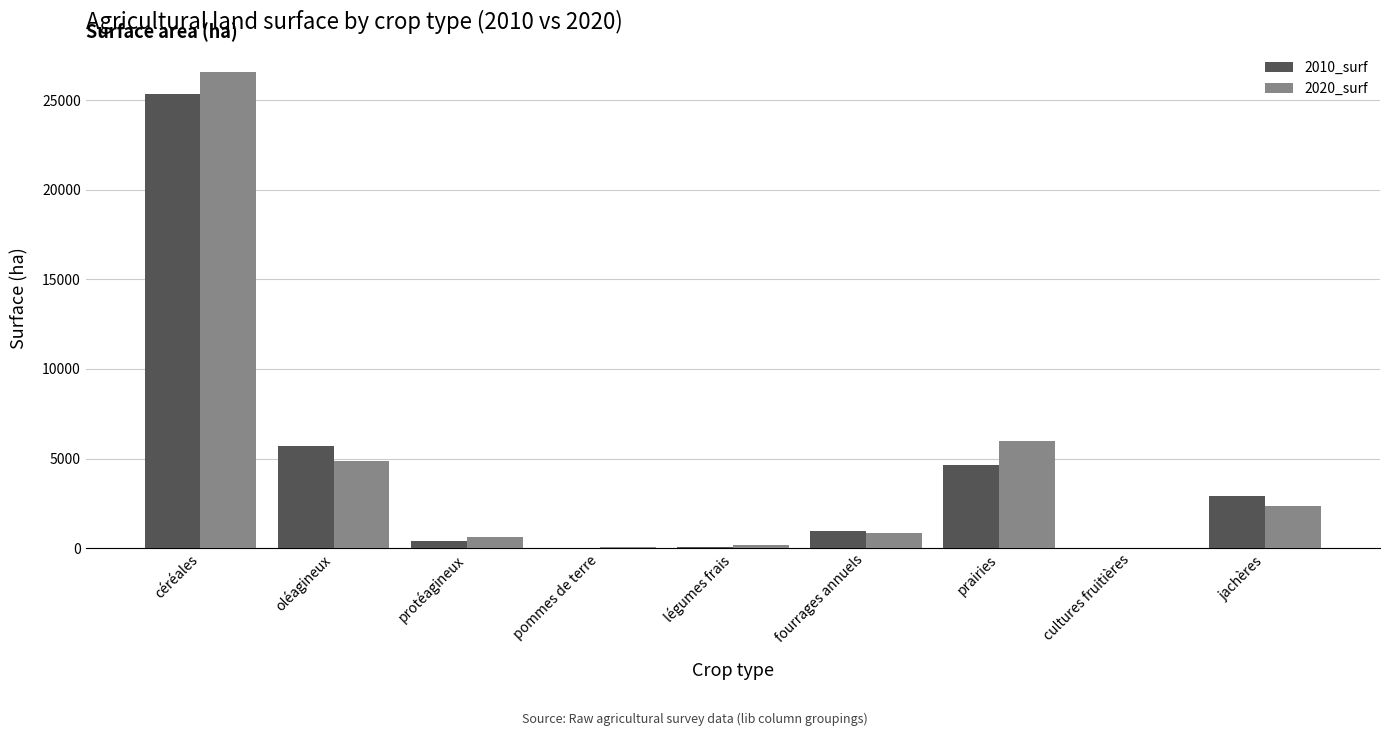

Which series changed the most between céréales and légumes frais?

2020_surf